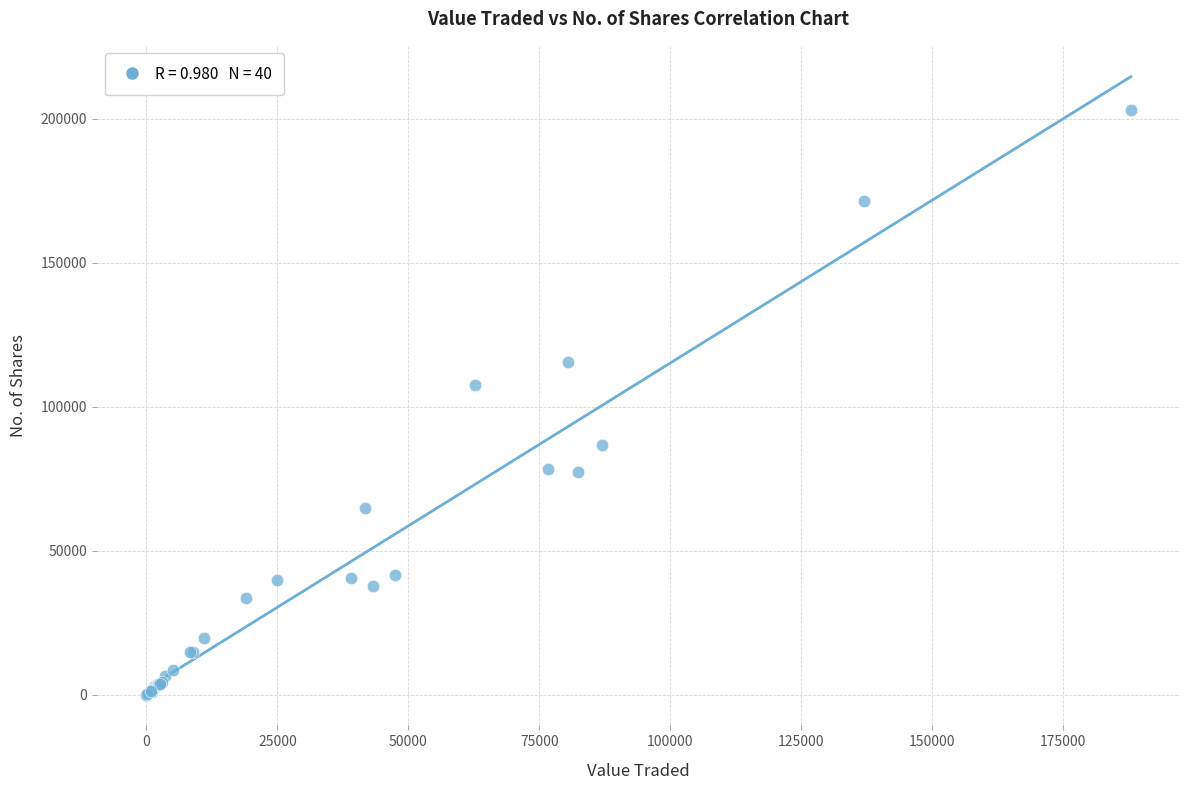

What Y value in the scatter plot is closest to 101521?

107672